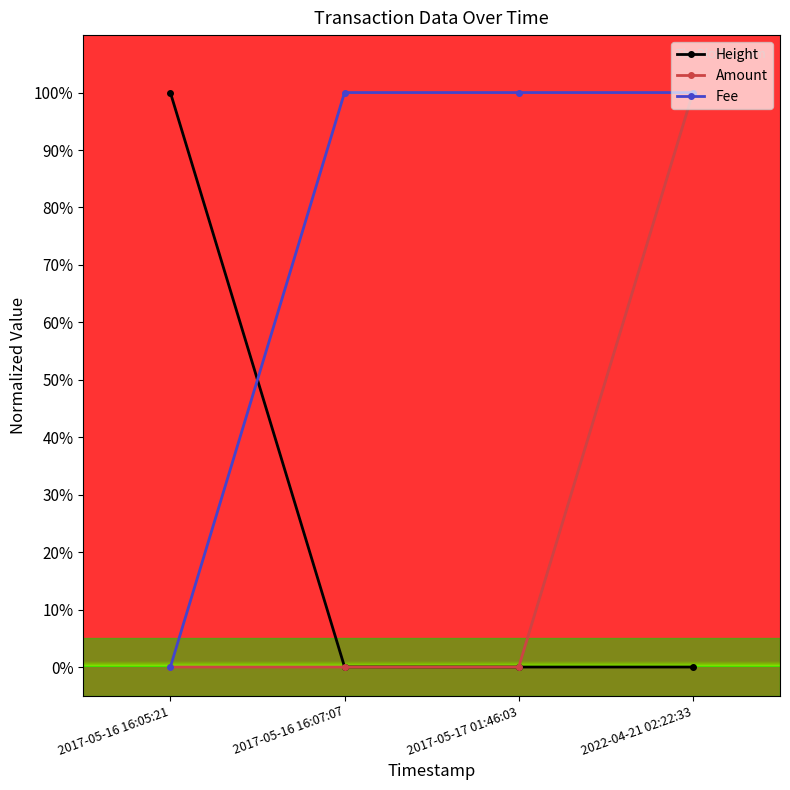

What is the highest value of the Amount series?

100.0